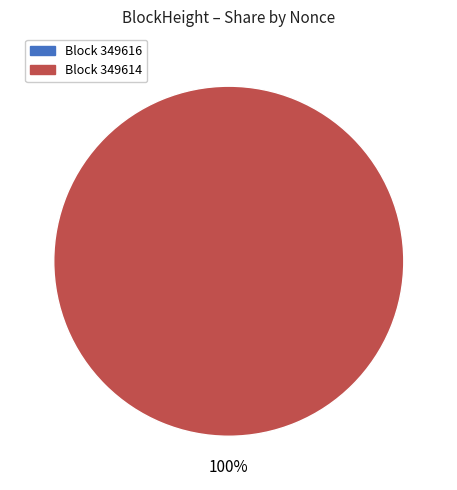

Which slice is the largest?

349614